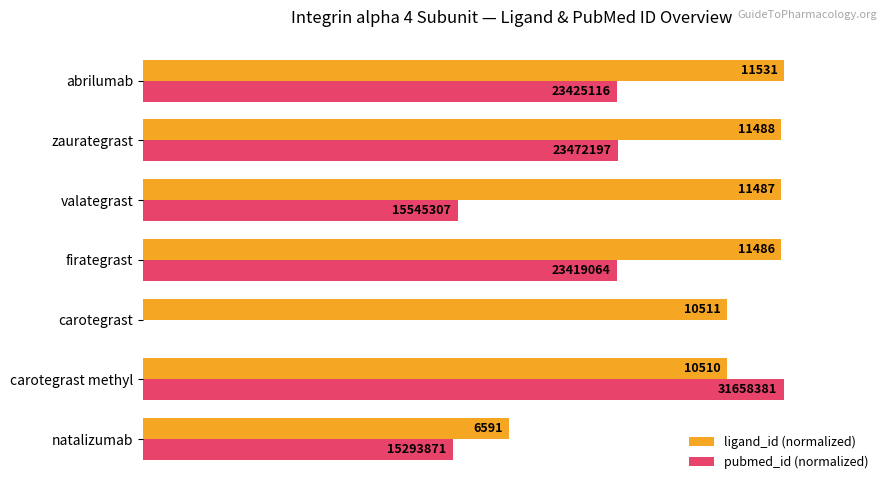

What are all the series names shown in the legend?

ligand_id (normalized), pubmed_id (normalized)